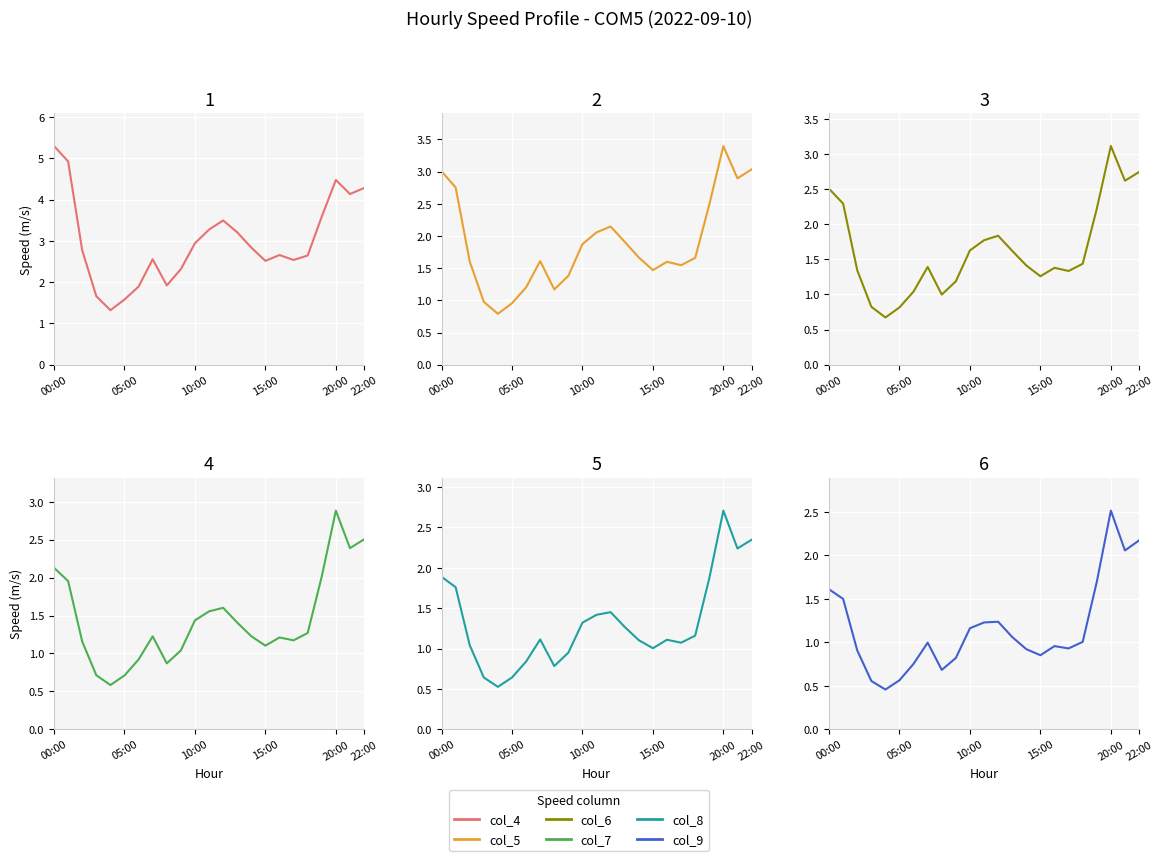

Is it true that col_8 equals 2.7 at 20:00?

True